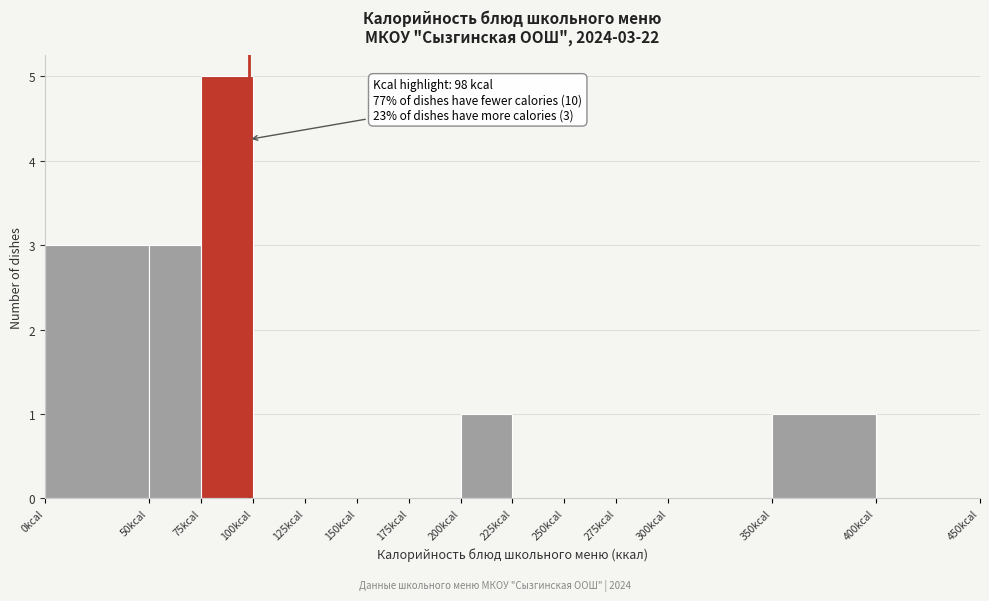

Which range on the x-axis has the tallest bar?

75 to 100